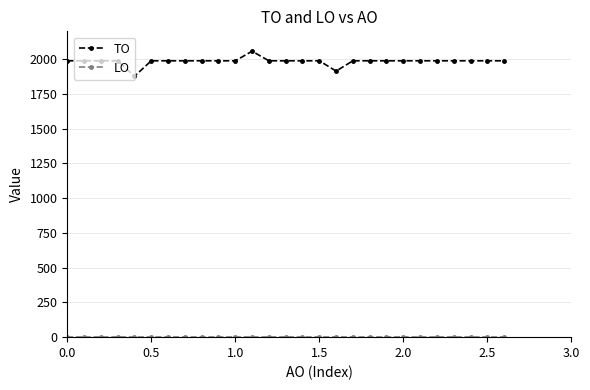

What is the highest value of the TO series?

2057